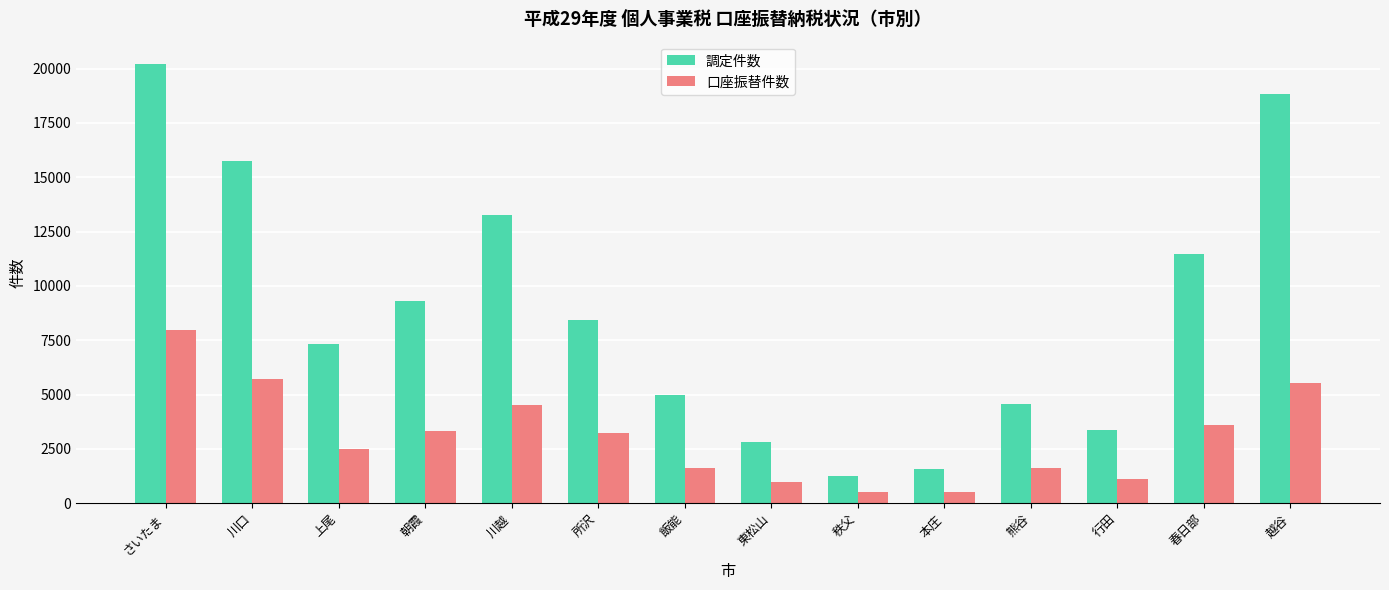

True or false: 口座振替件数 has a value of 991 at 上尾.

False